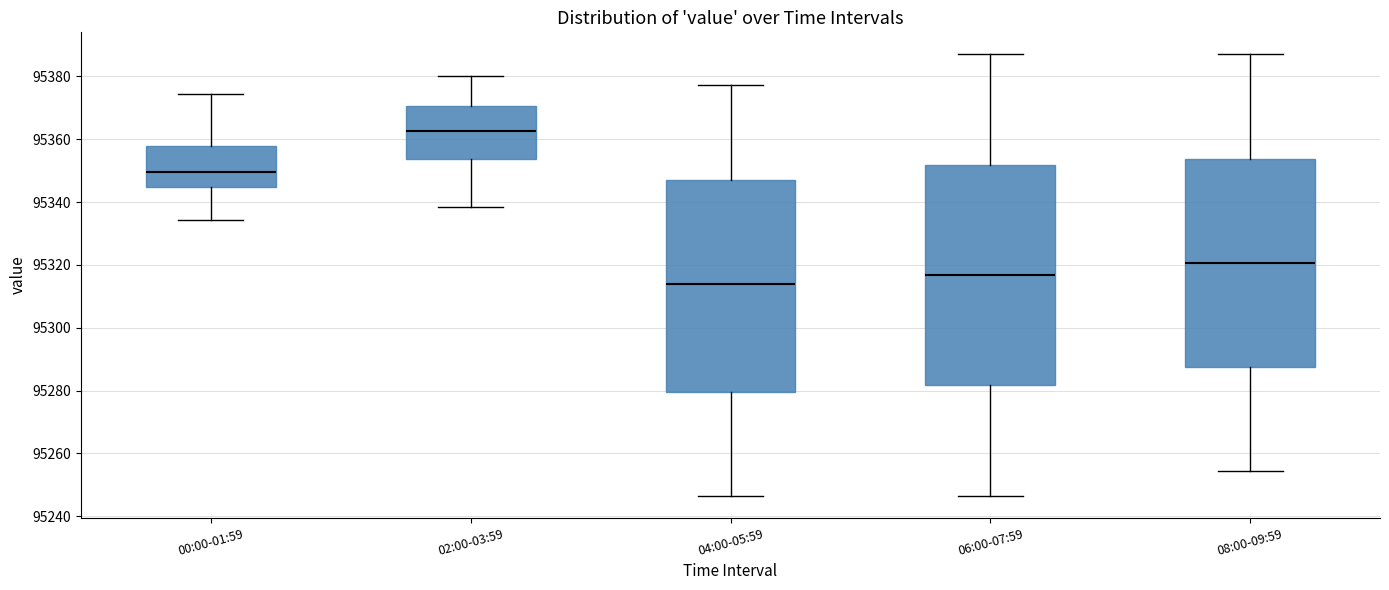

Reading left to right, transcribe this box plot: for each box, give where its median line is, the range the box spans, and where its two whiskers end, as read against the y-axis. The values are not printed on the chart, so give them approximately, as read against the axis.

00:00-01:59: median 95350, box 95344 to 95358, whiskers 95334 to 95374
02:00-03:59: median 95362, box 95354 to 95370, whiskers 95338 to 95380
04:00-05:59: median 95314, box 95280 to 95348, whiskers 95246 to 95378
06:00-07:59: median 95316, box 95282 to 95352, whiskers 95246 to 95388
08:00-09:59: median 95320, box 95288 to 95354, whiskers 95254 to 95388